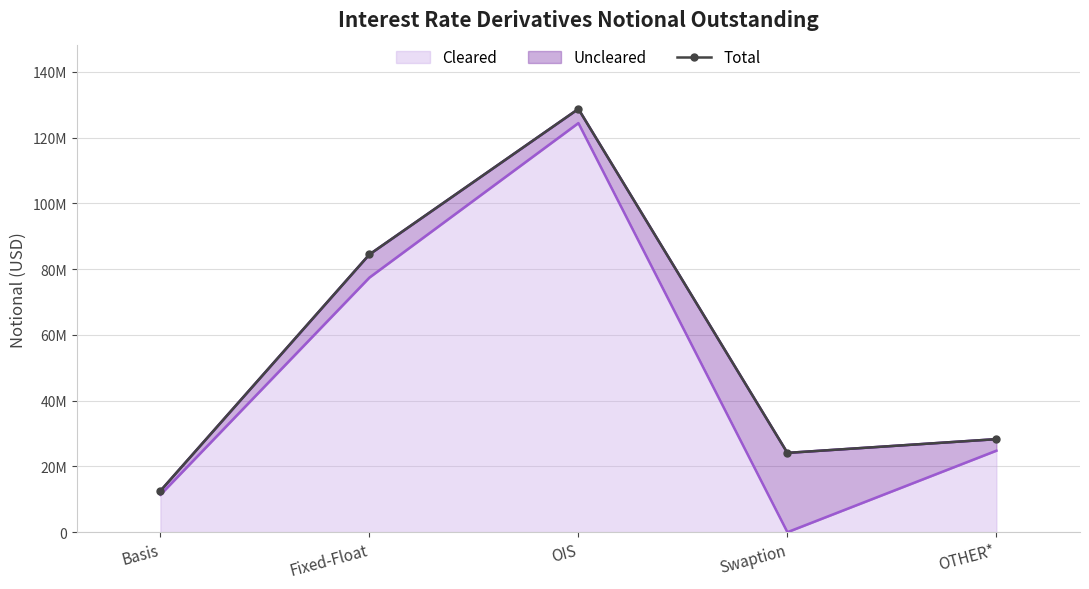

What is the maximum value shown in the chart?

128755281